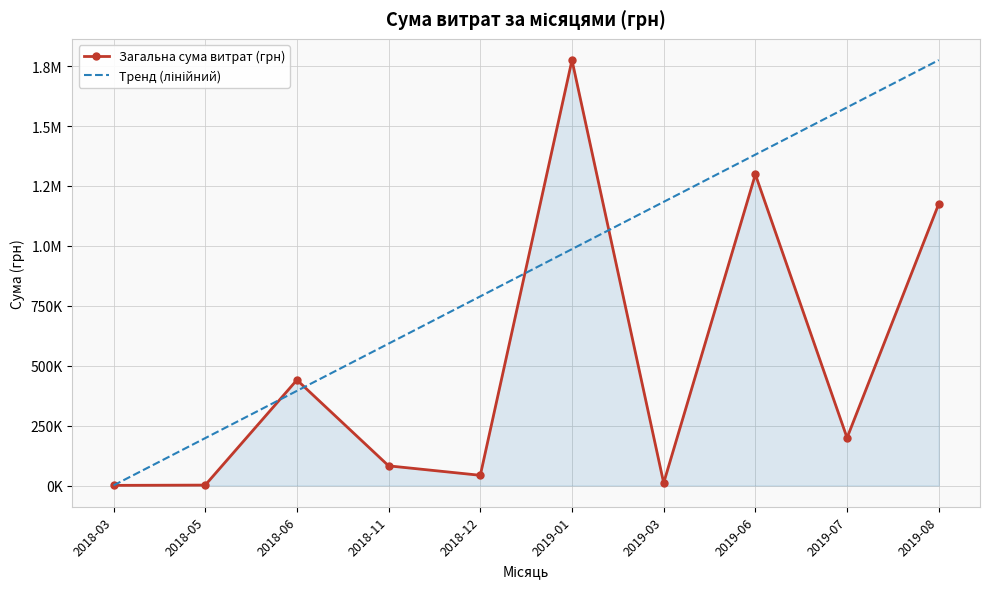

Where is the first local minimum for Загальна сума витрат (грн)?

2018-12